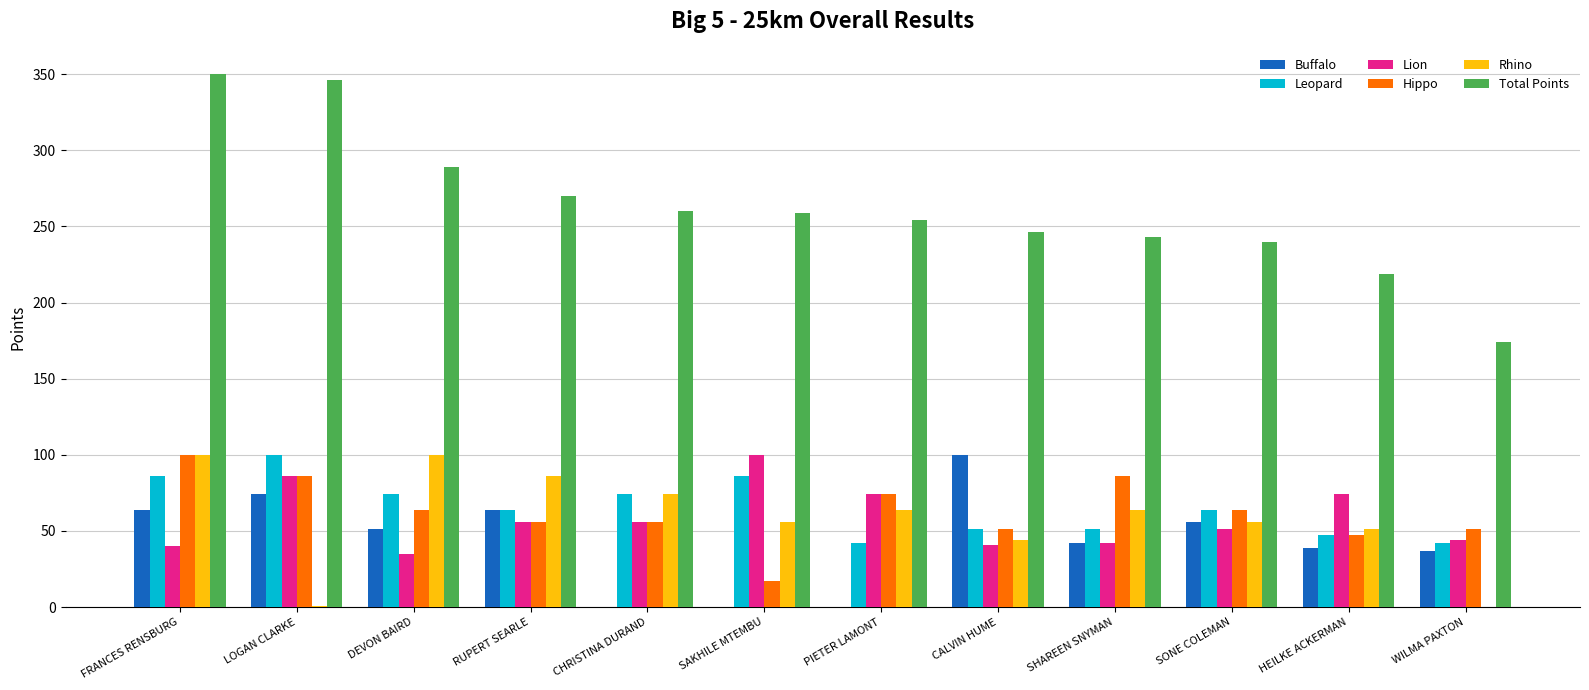

What is the approximate value of Leopard at CHRISTINA DURAND?

74